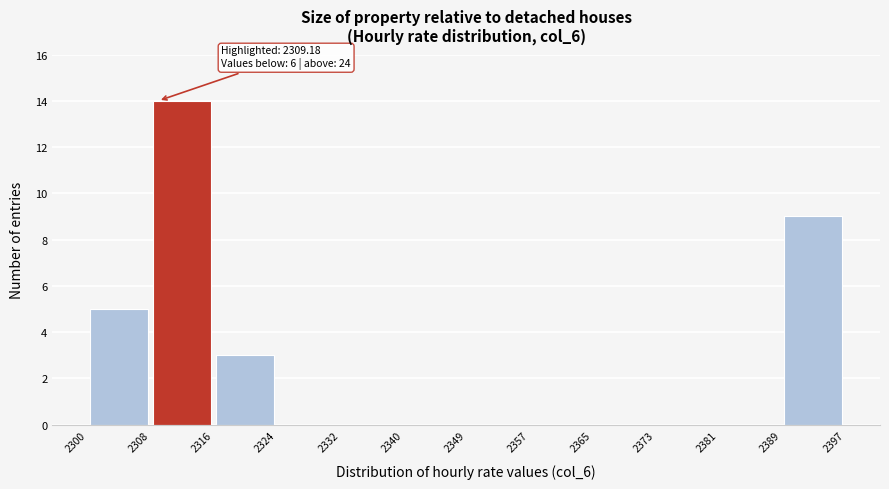

Over which range of the x-axis is the bar tallest?

2308 to 2316